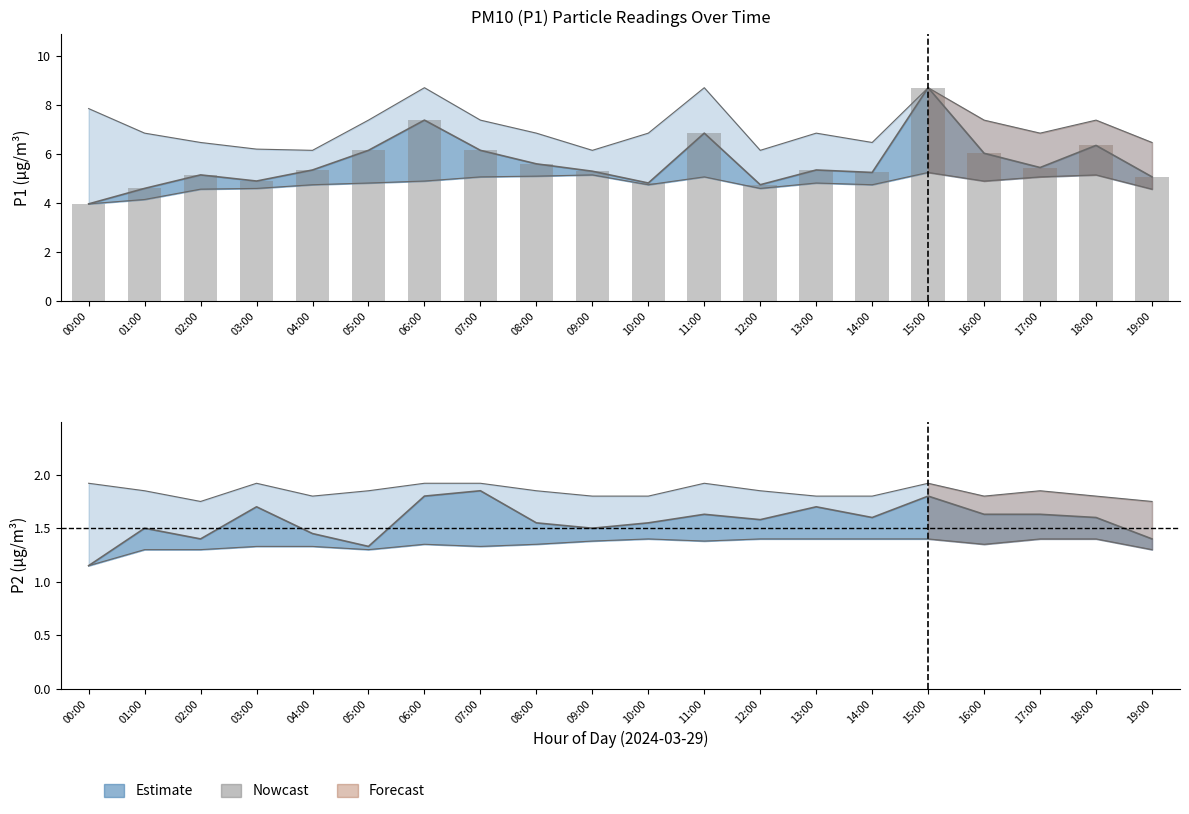

What position from the right is 12:00?

8